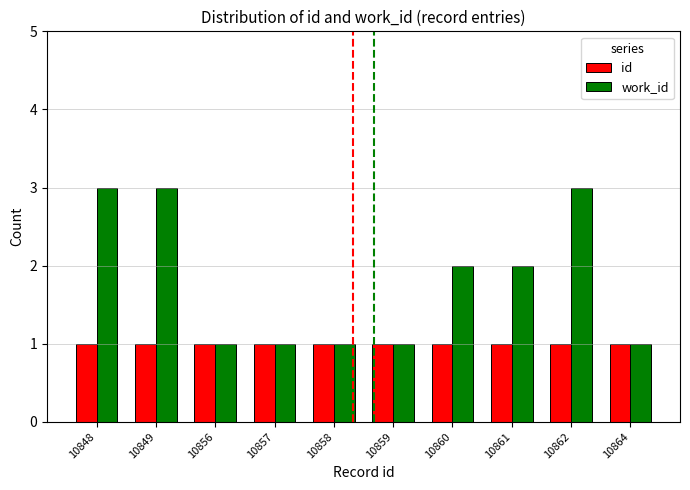

What is the value of the id bar at the 1st from the left?

1